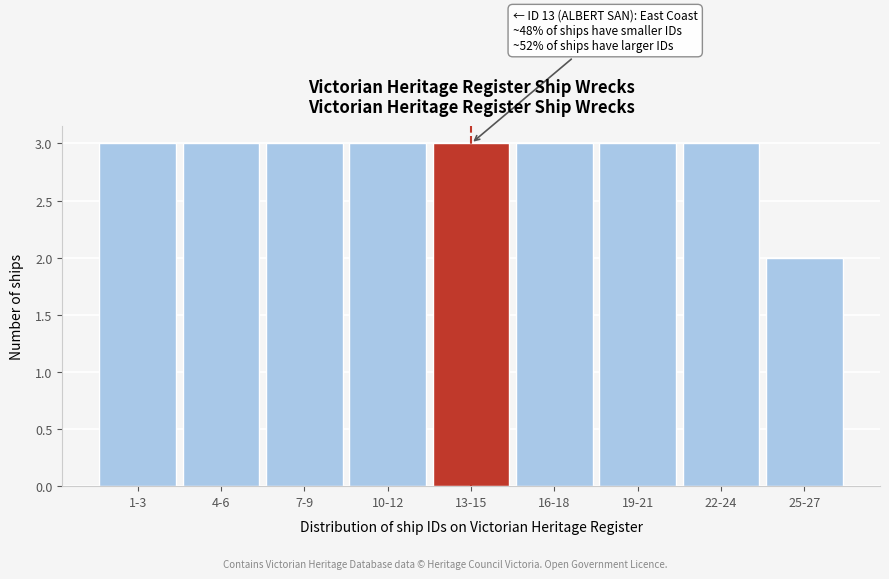

Reading left to right, extract all data points from this chart.

3	3	3	3	3	3	3	3	2